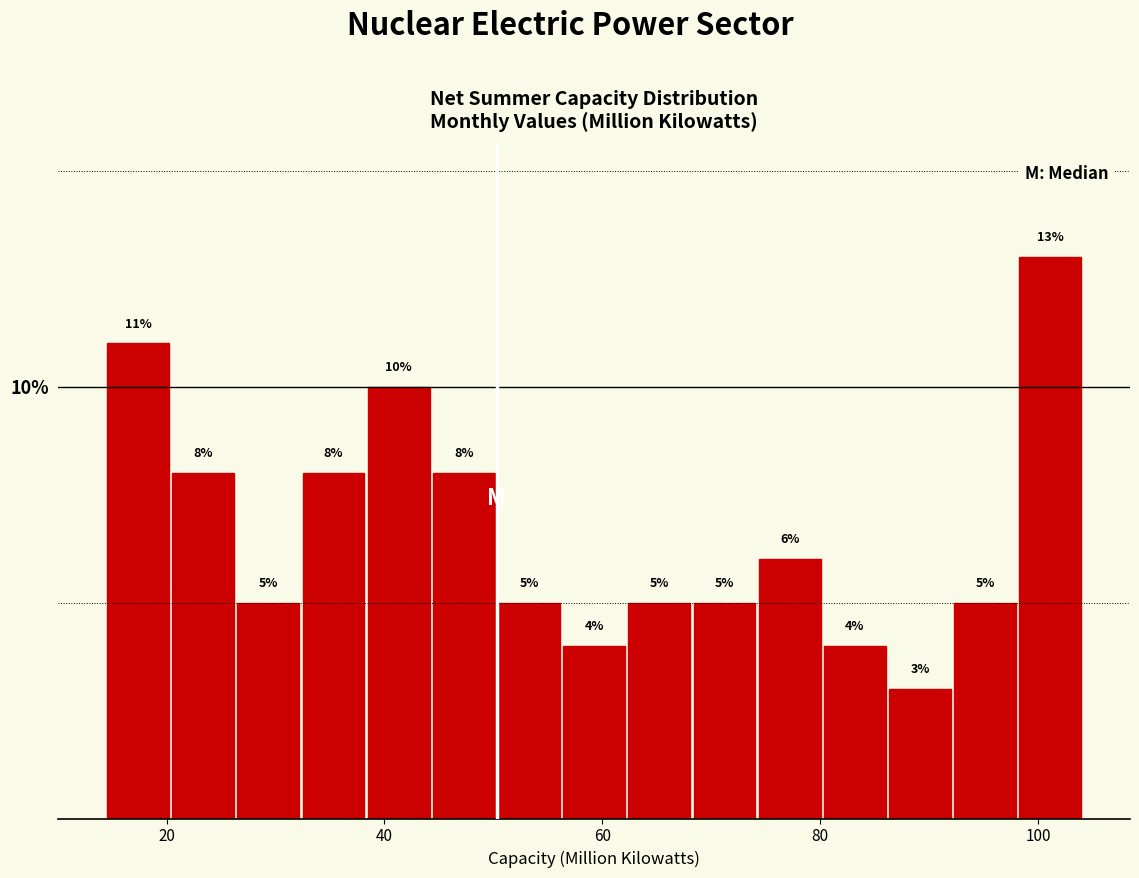

Around what value on the x-axis is the tallest bar? Give the approximate position of its centre, as read against the axis.

102